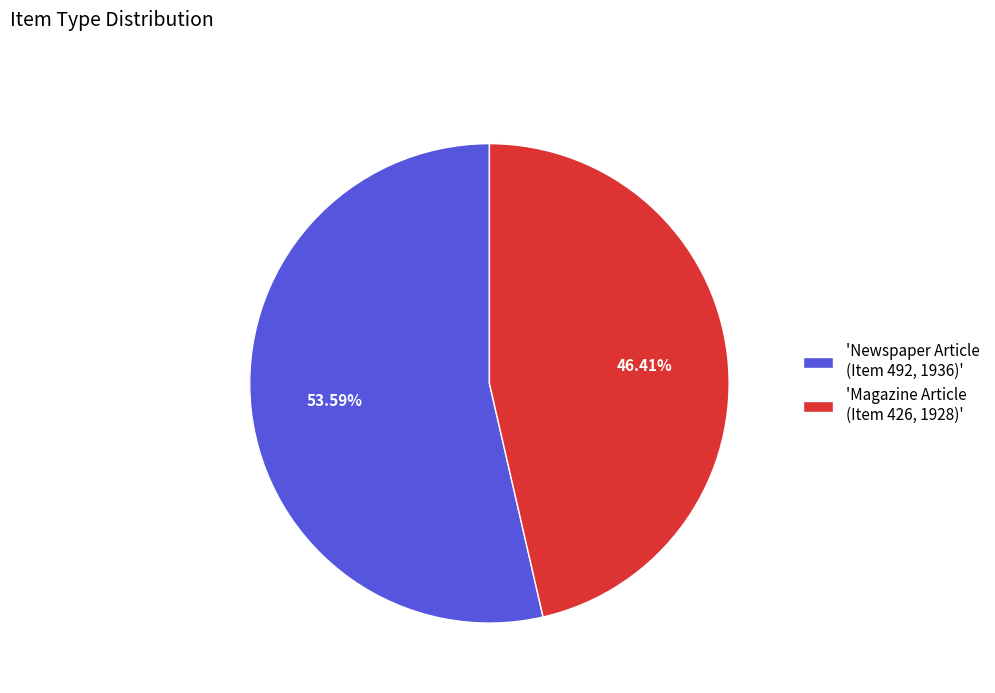

Does 'Magazine Article (Item 426, 1928)' represent more than half of the total?

No